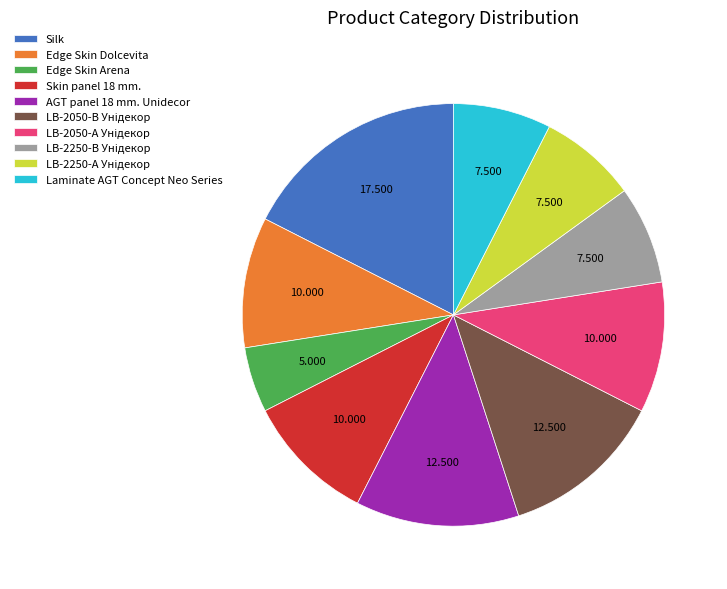

Which slice is the smallest?

Edge Skin Arena